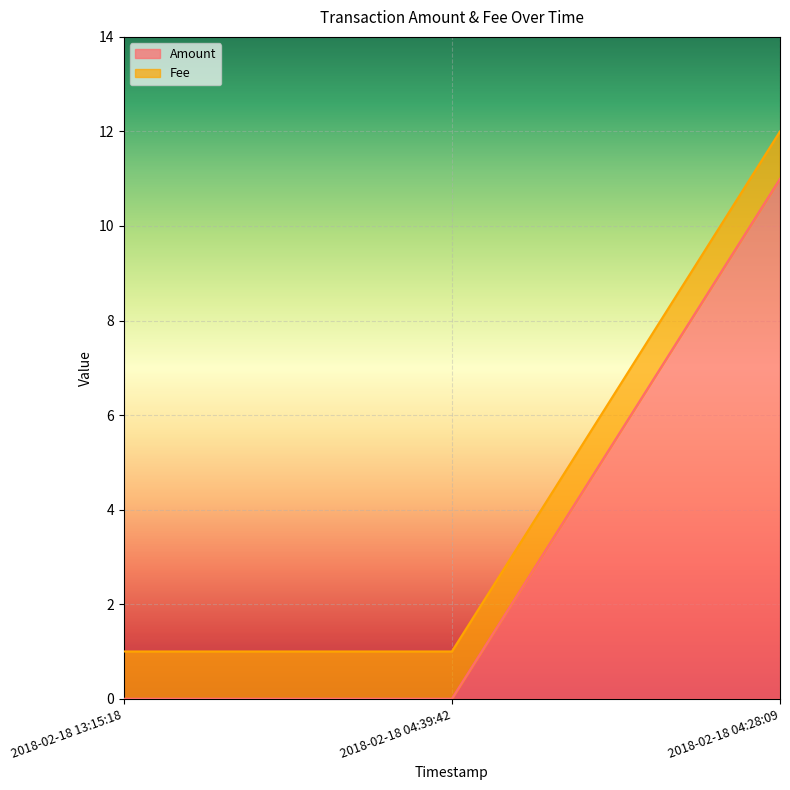

Reading left to right, what are all the values shown in this chart?

1	1	12